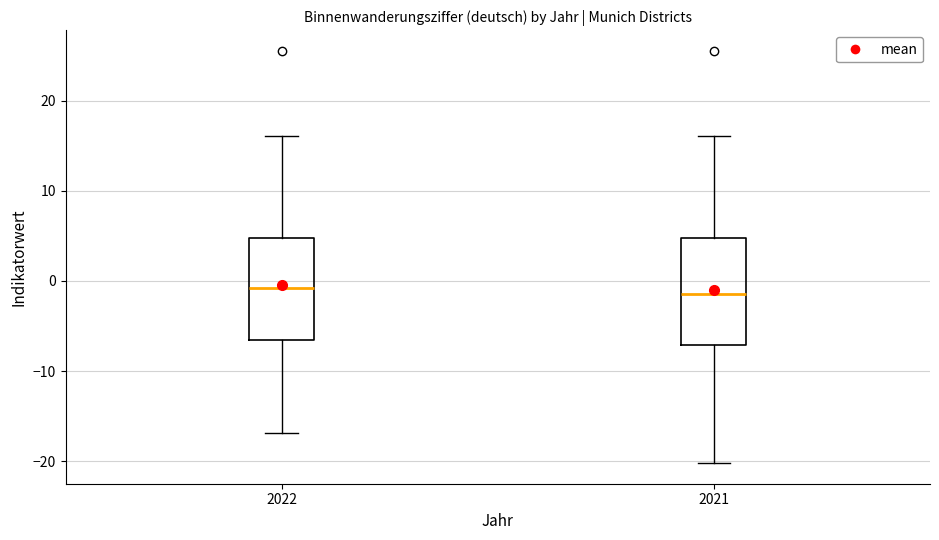

Reading left to right, read every box against the y-axis: the position of its median line, the range the box covers, and the ends of its whiskers. The values are not printed on the chart, so give them approximately, as read against the axis.

2022: median -1, box -6 to 5, whiskers -17 to 16
2021: median -1, box -7 to 5, whiskers -20 to 16